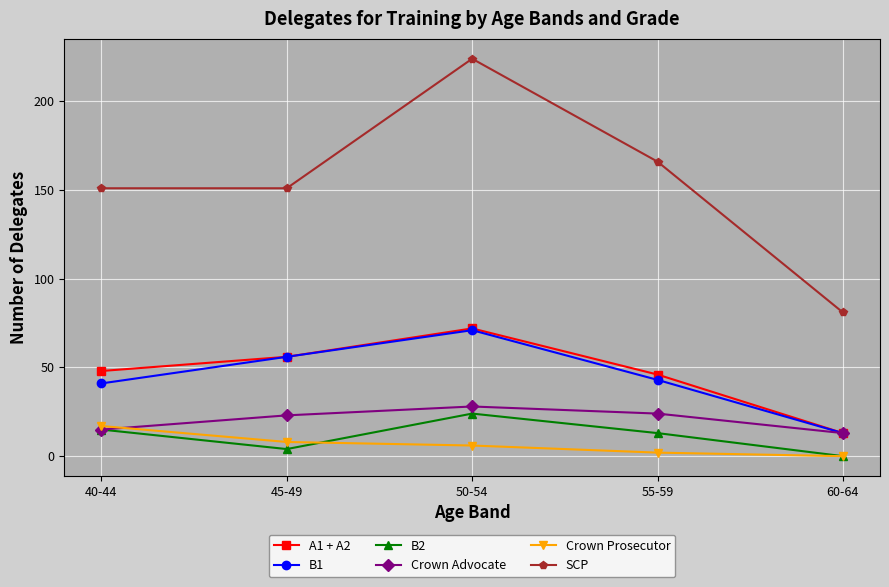

What is the sum of all A1 + A2 values?

235